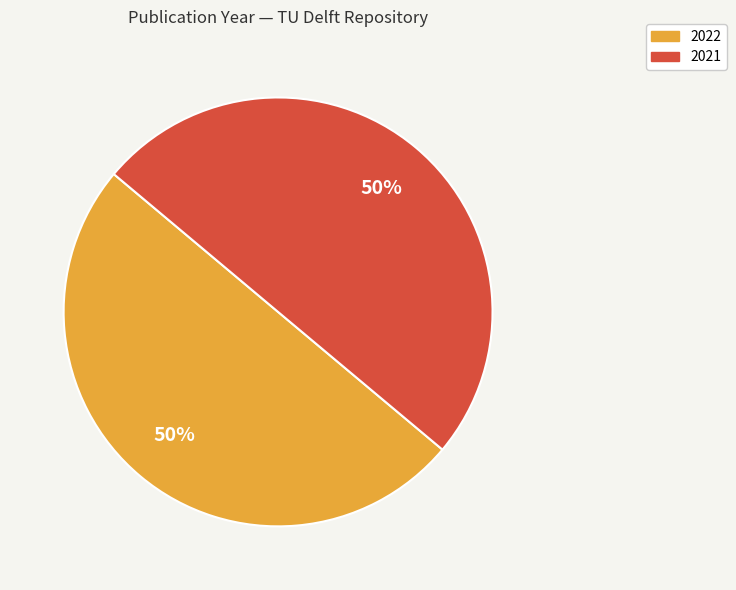

Is it true that 2022 is 50% of the pie?

True